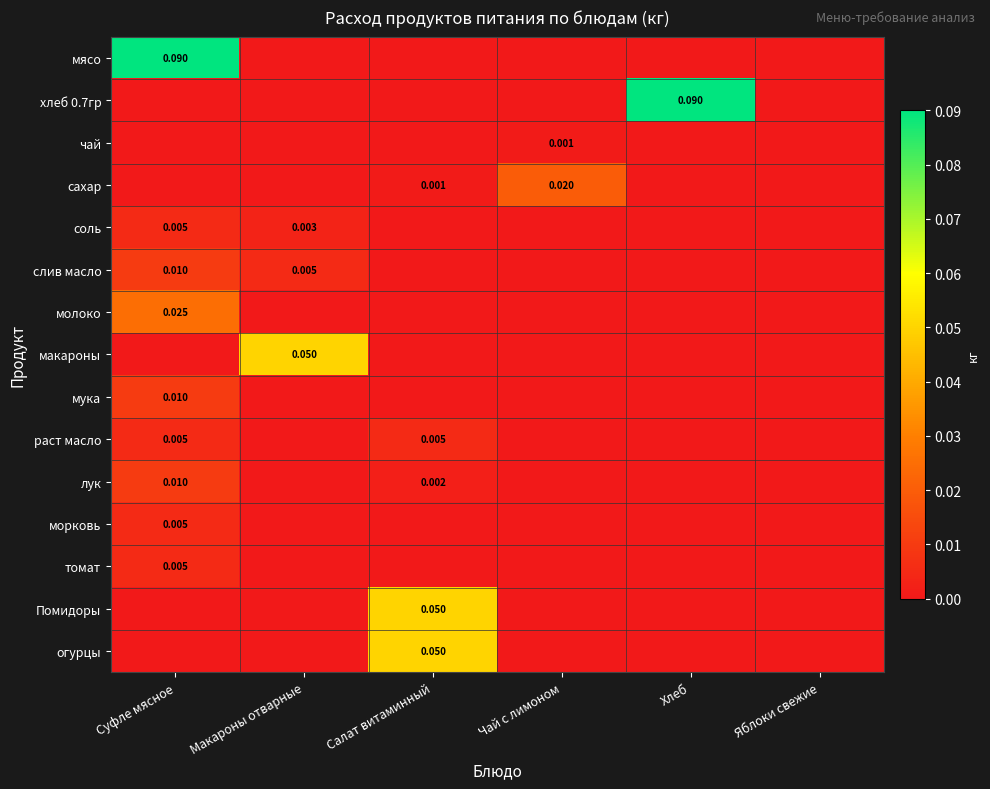

Rank the series by their maximum value, from lowest to highest.

чай, соль, раст масло, морковь, томат, слив масло, мука, лук, сахар, молоко, макароны, Помидоры, огурцы, мясо, хлеб 0.7гр